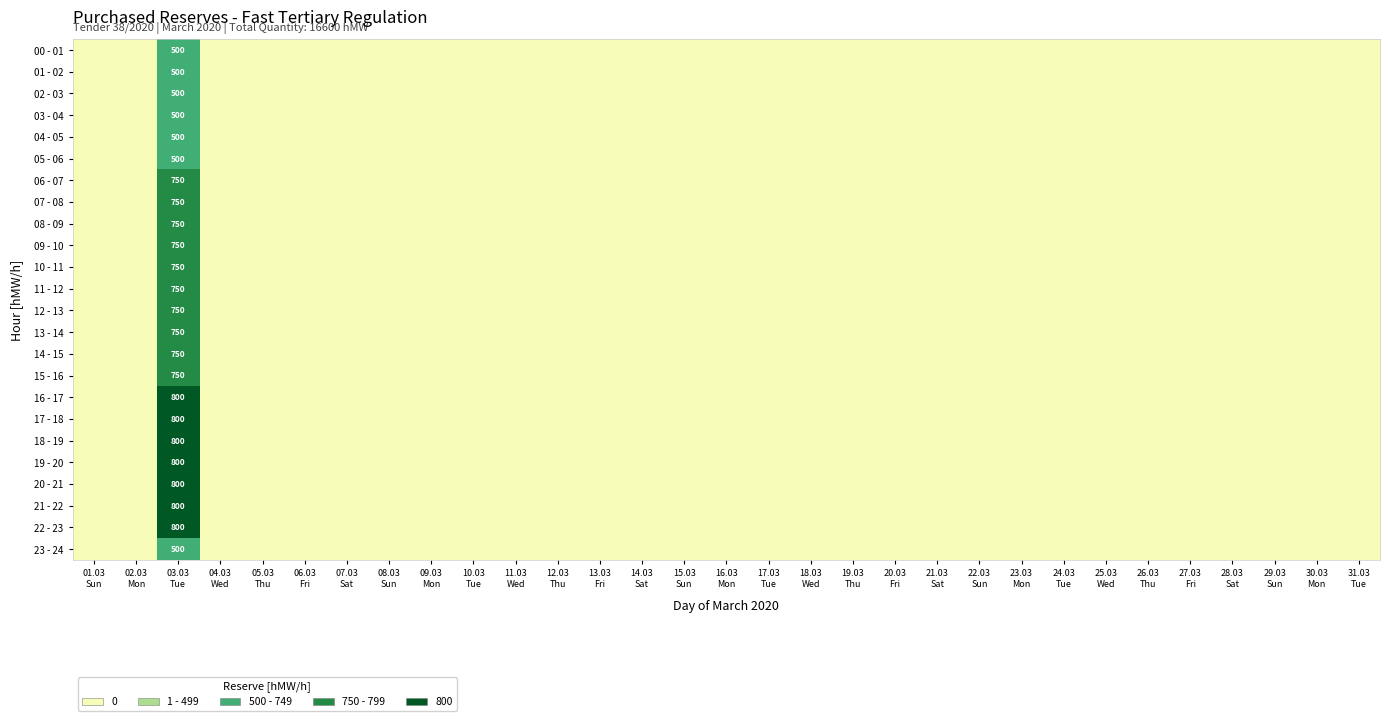

At how many categories does at least one series exceed 433?

1